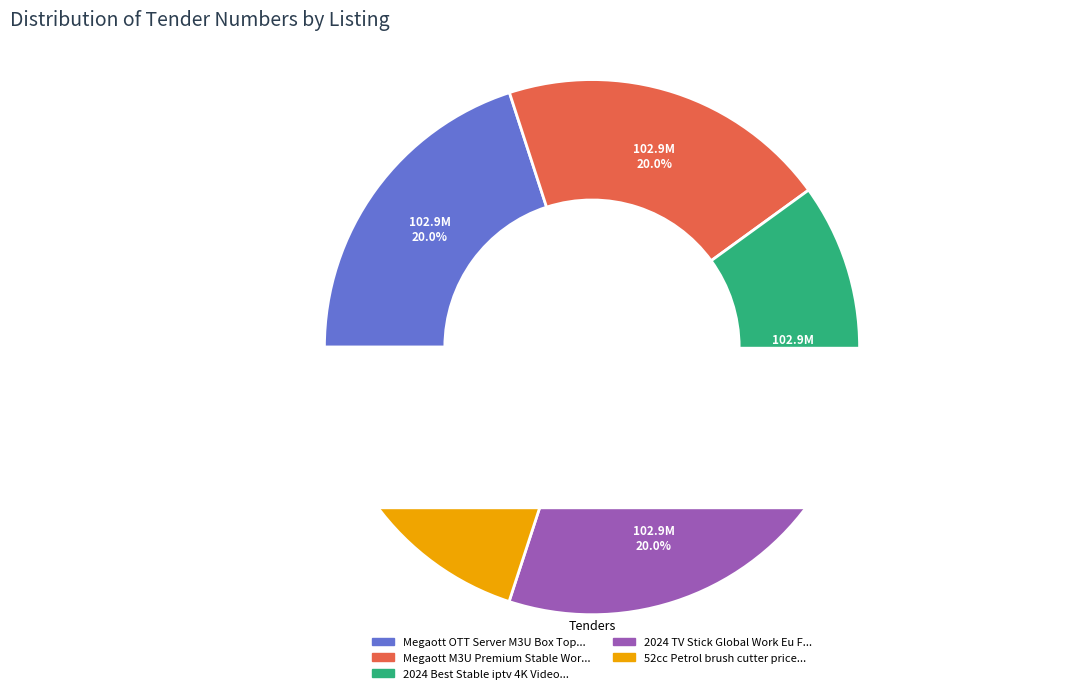

The 52cc Petrol brush cutter price gasoline slice represents 32% of the pie. True or false?

False